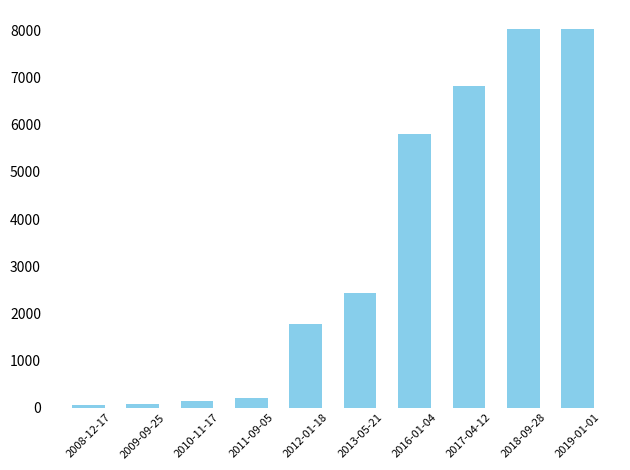

What position from the right is 2008-12-17?

10